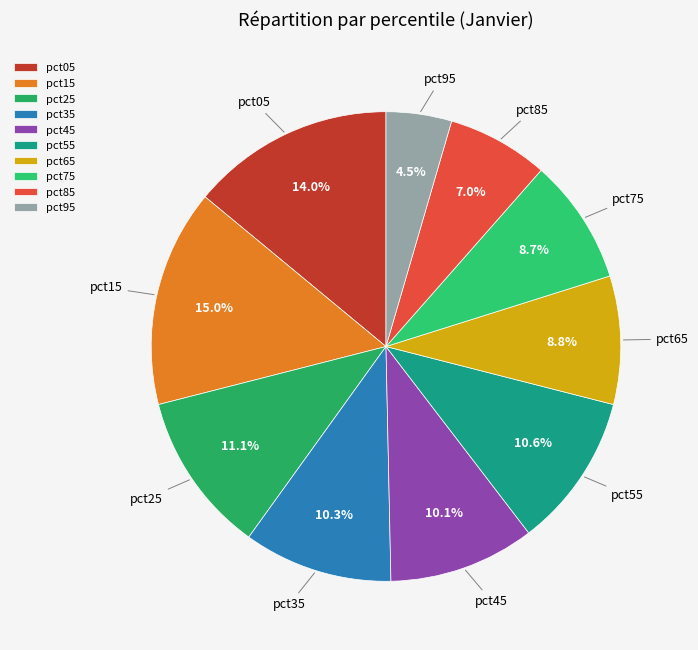

To the nearest percent, what is the difference between the pct35 and pct15 slice percentages?

5%